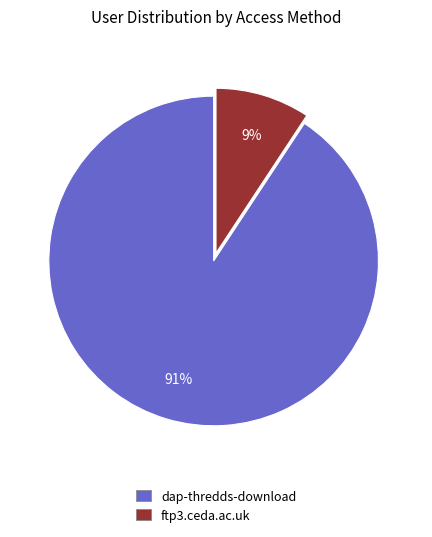

Which has a higher value, ftp3.ceda.ac.uk or dap-thredds-download?

dap-thredds-download